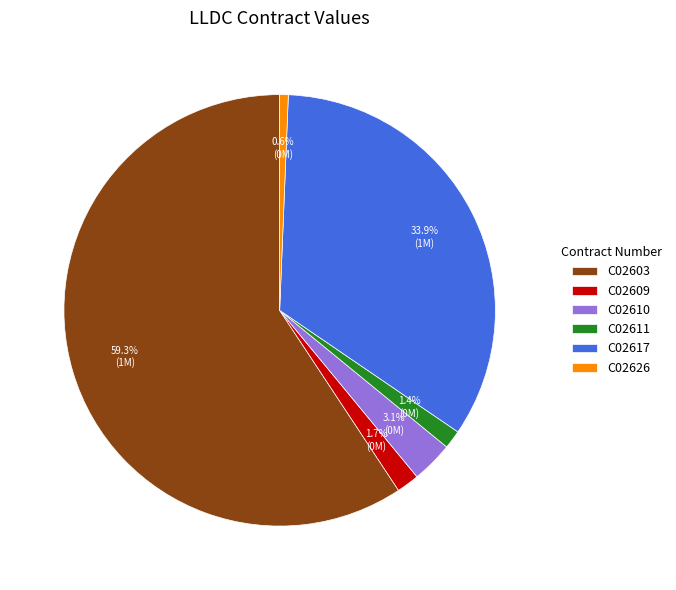

Is there any slice that represents more than half of the pie?

Yes